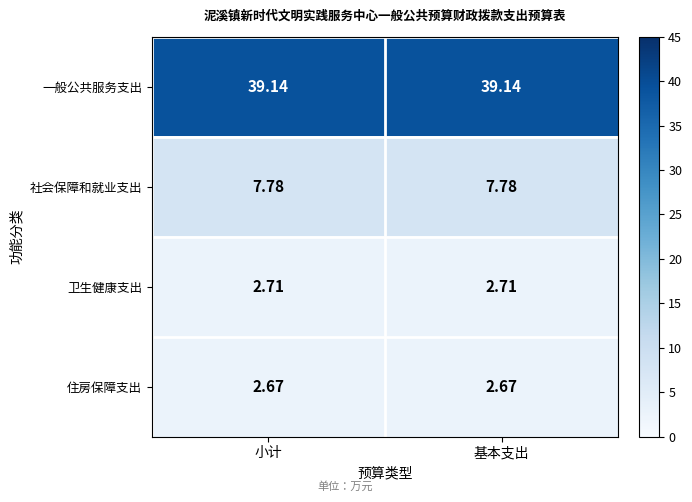

Is the value of 住房保障支出 at 基本支出 greater than the value of 一般公共服务支出 at 小计?

No